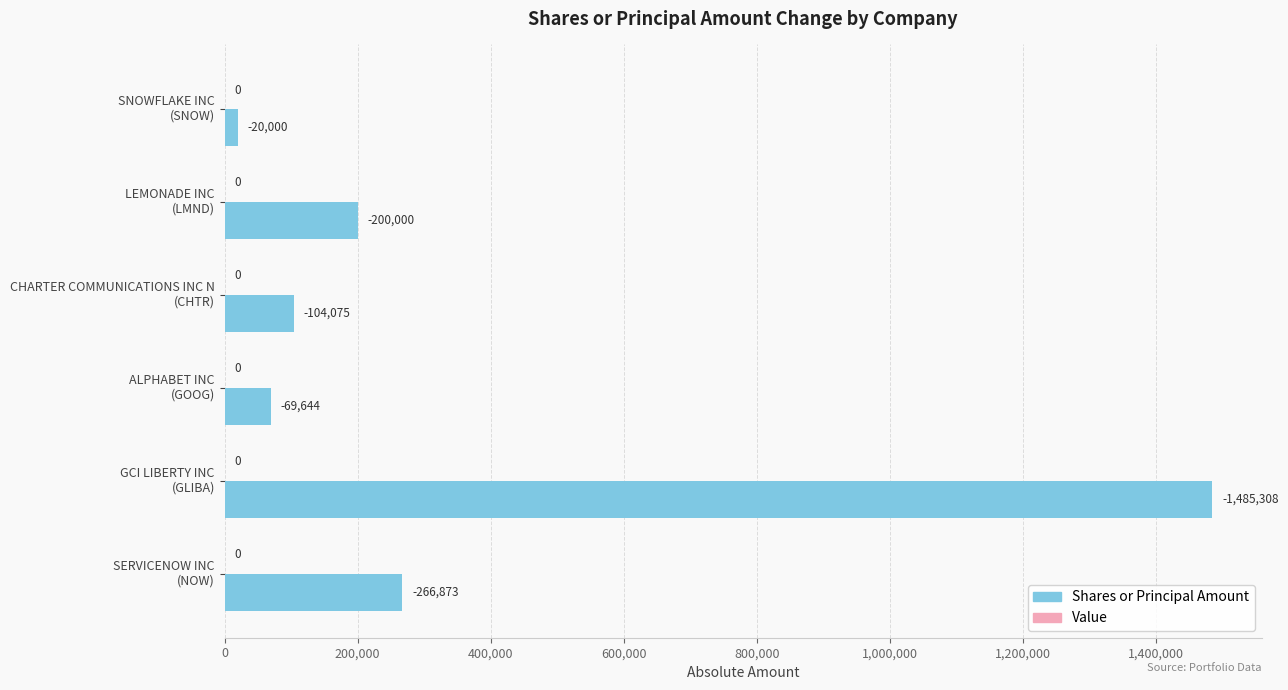

Does the chart contain any negative values?

No